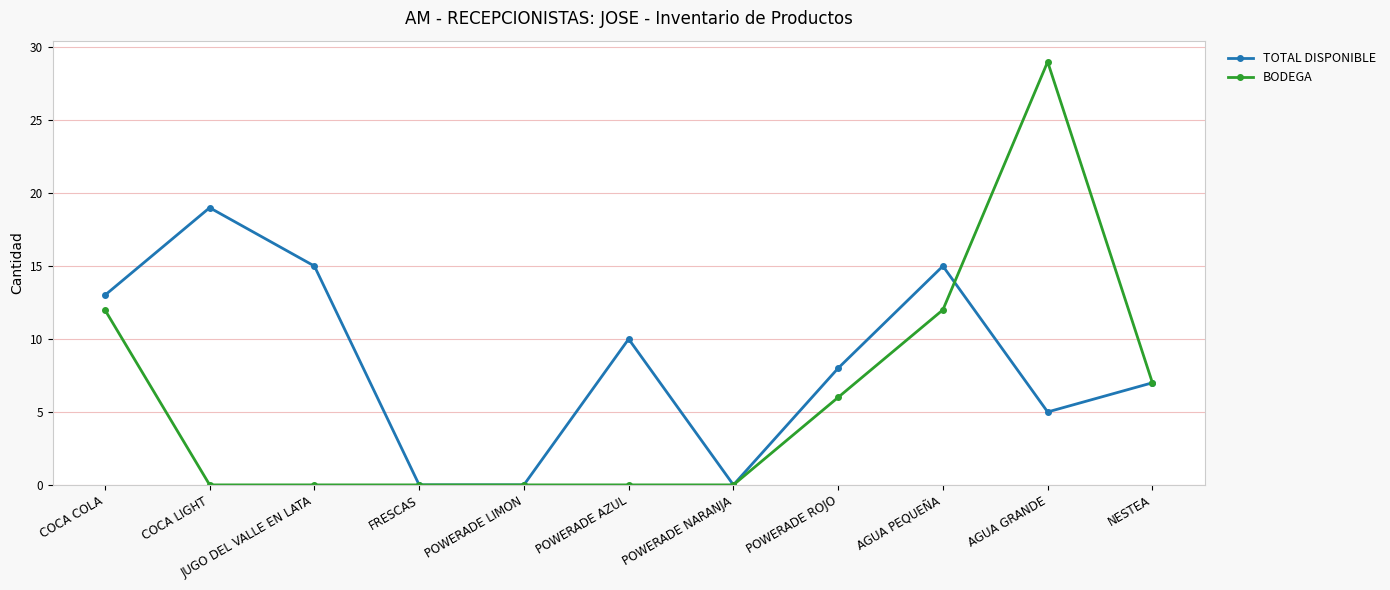

Rank the series by their maximum value, from lowest to highest.

TOTAL DISPONIBLE, BODEGA